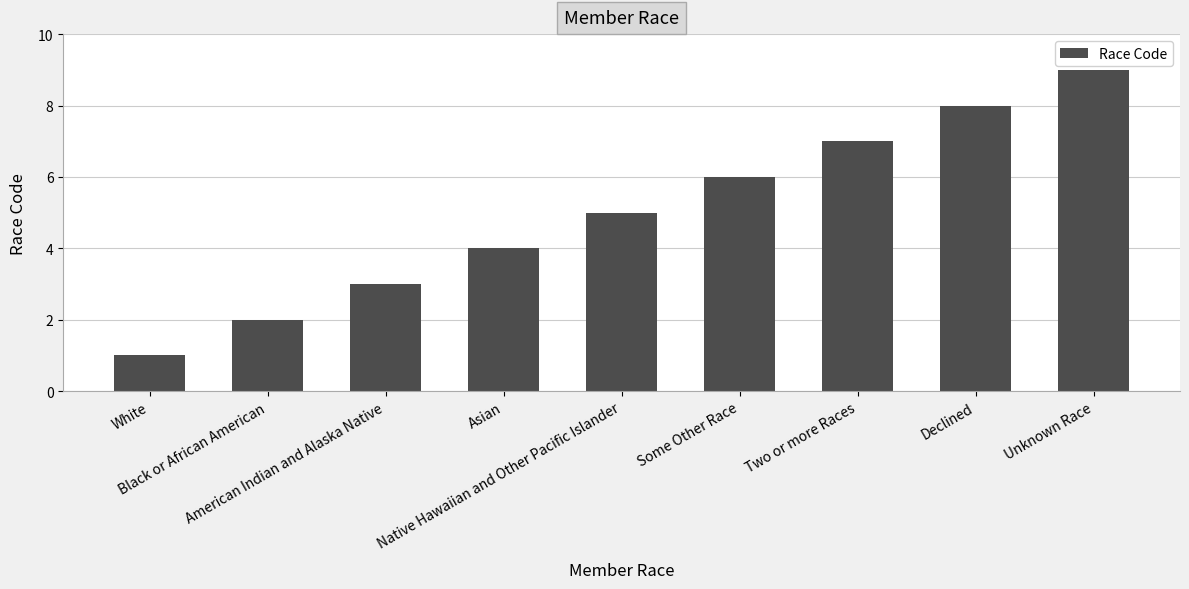

Is it true that the value at Declined is 12?

False